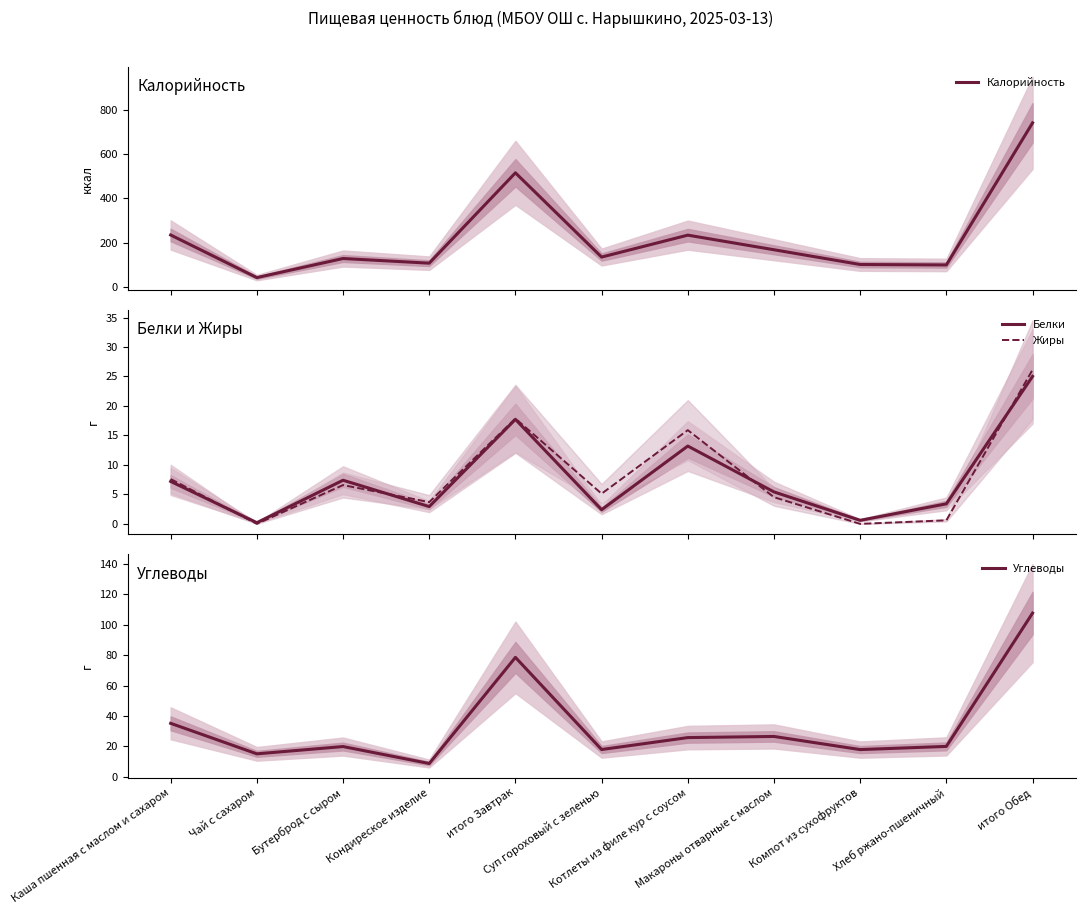

What is the sum of all Жиры values?

88.0